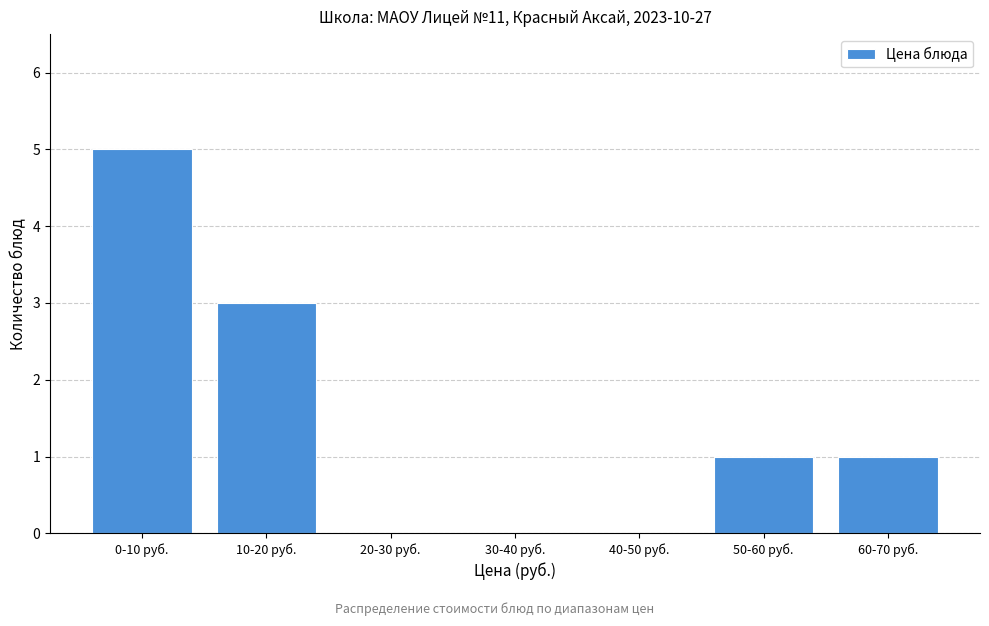

Reading left to right, what are all the values shown in this chart?

0-10 руб.=5	10-20 руб.=3	20-30 руб.=0	30-40 руб.=0	40-50 руб.=0	50-60 руб.=1	60-70 руб.=1